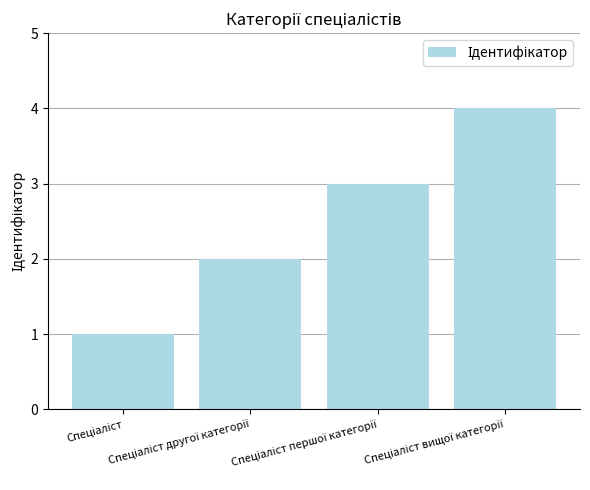

What is the difference between the maximum and minimum values?

3